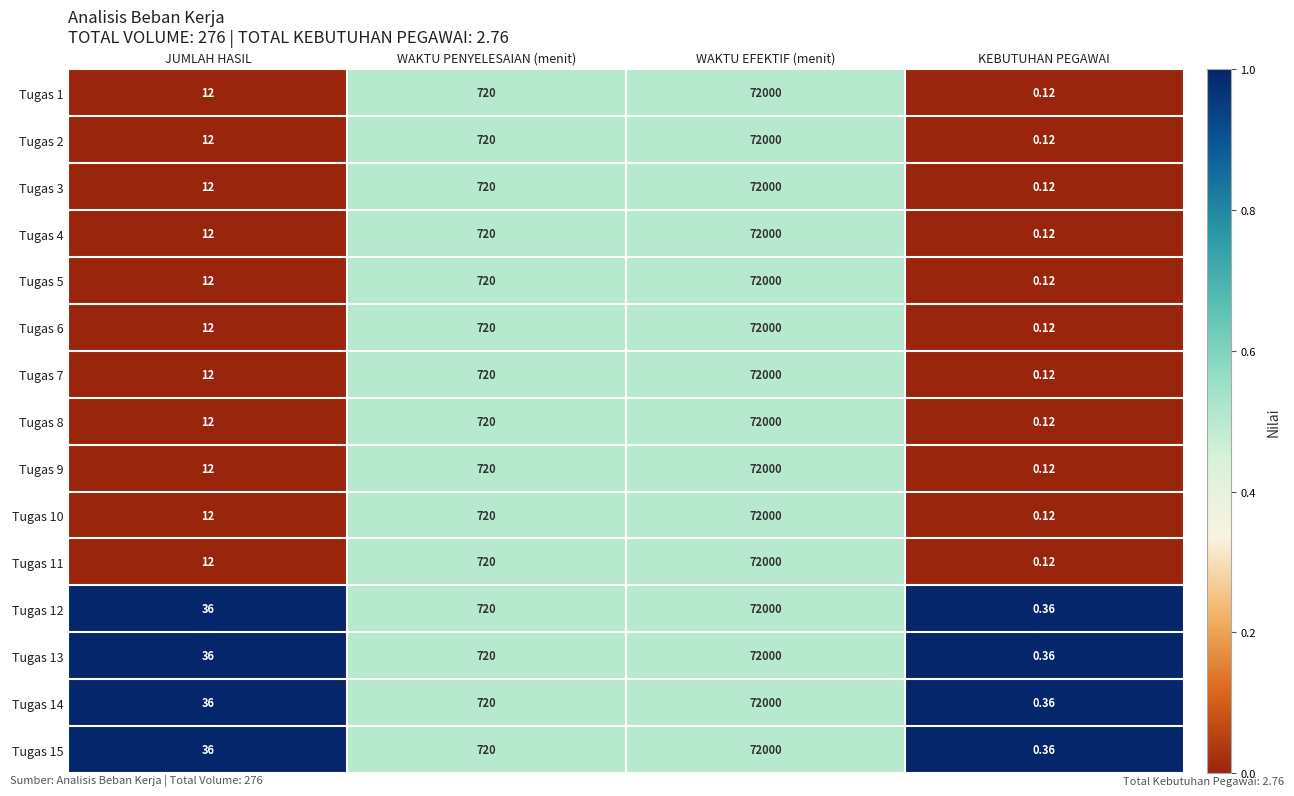

Rank the categories by Tugas 12 value from highest to lowest.

WAKTU EFEKTIF (menit), WAKTU PENYELESAIAN (menit), JUMLAH HASIL, KEBUTUHAN PEGAWAI